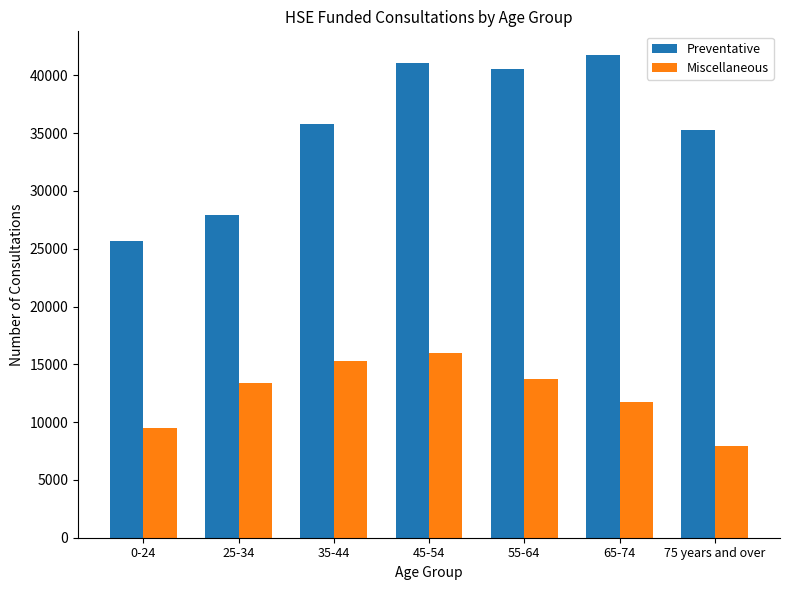

How many bars are there in total?

14